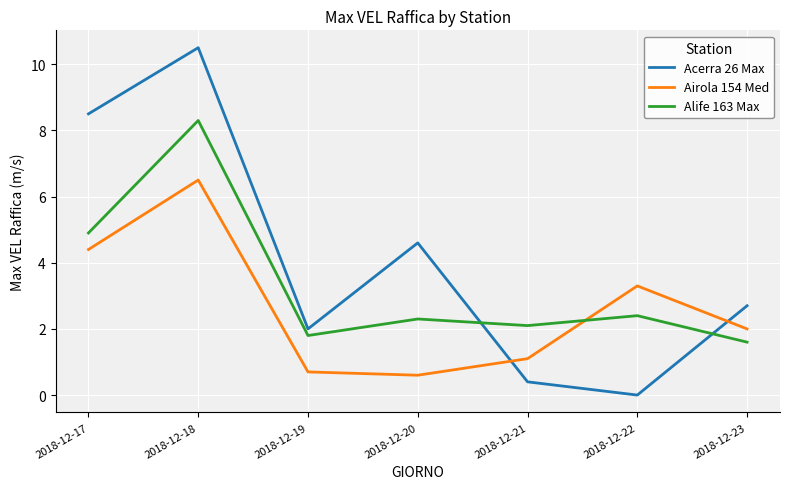

What is the difference between the maximum and minimum values in the Acerra 26 Max series?

10.5